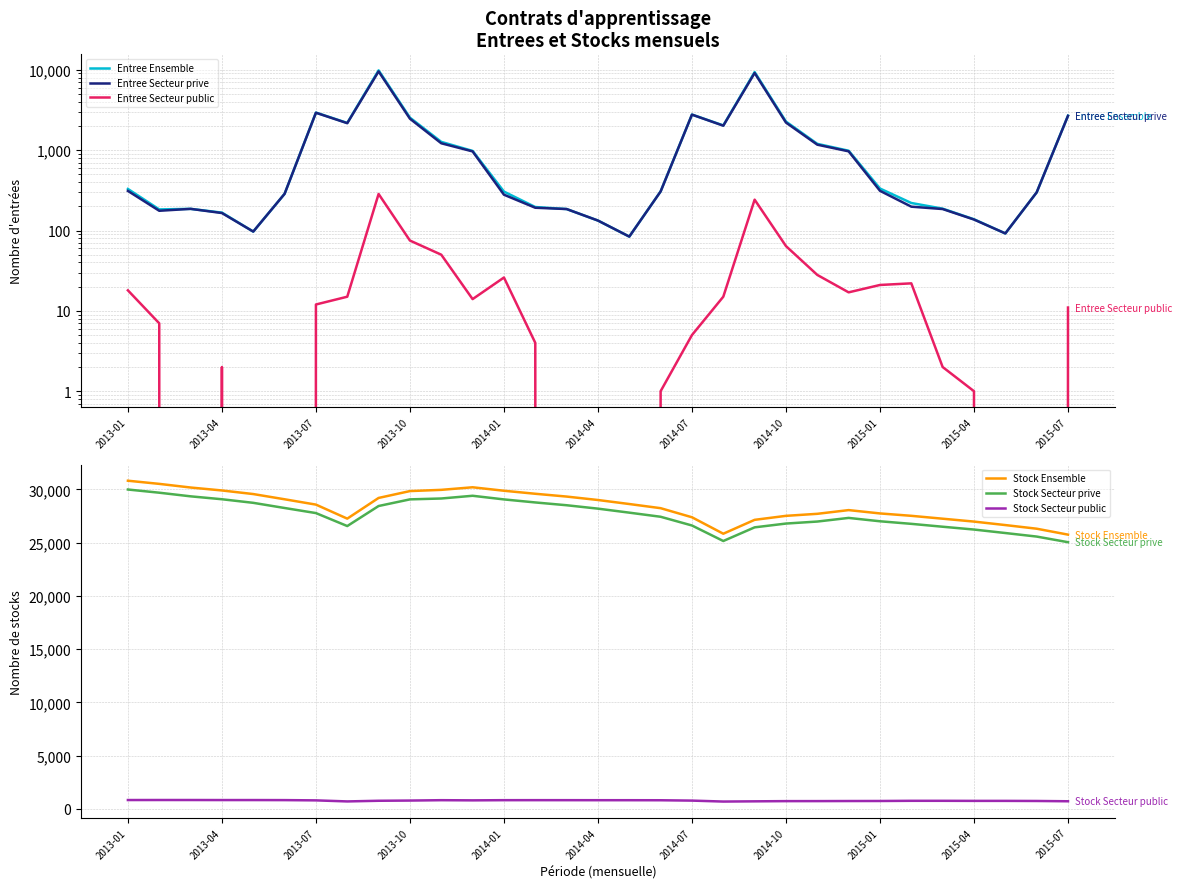

The value of Stock Ensemble at 2015-07 is 41705. True or false?

False